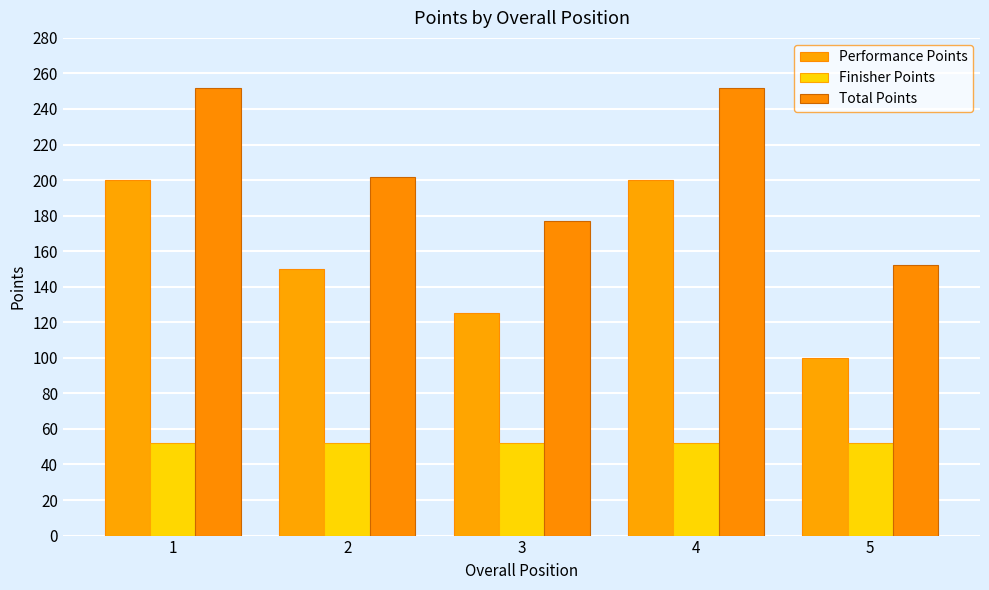

Reading left to right, transcribe all the data shown in this chart.

Performance Points: 1=200	2=150	3=125	4=200	5=100
Finisher Points: 1=52	2=52	3=52	4=52	5=52
Total Points: 1=252	2=202	3=177	4=252	5=152